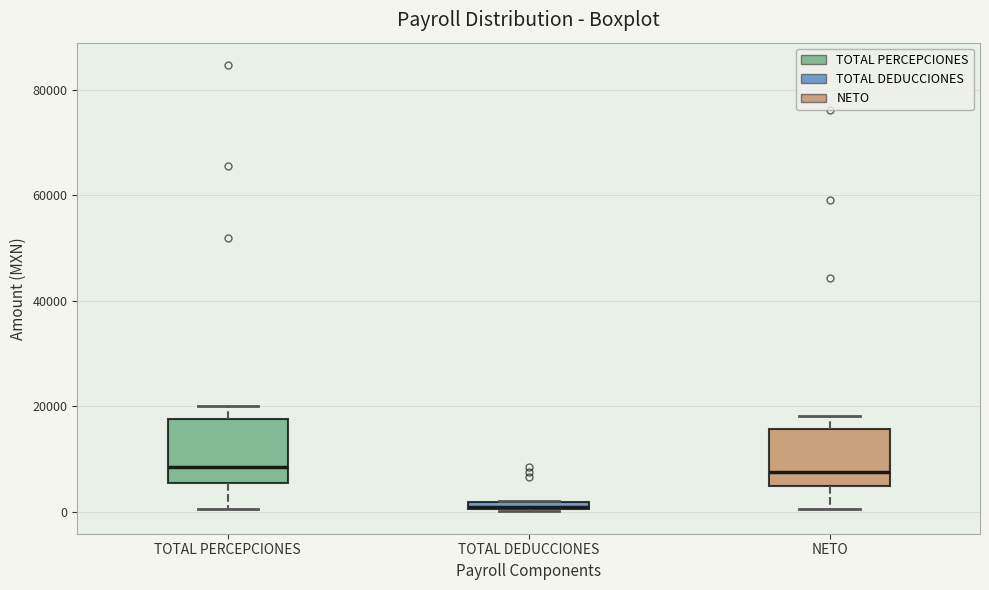

Where does the upper whisker of the box for NETO end on the y-axis? The values are not printed on the chart, so give them approximately, as read against the axis.

18000